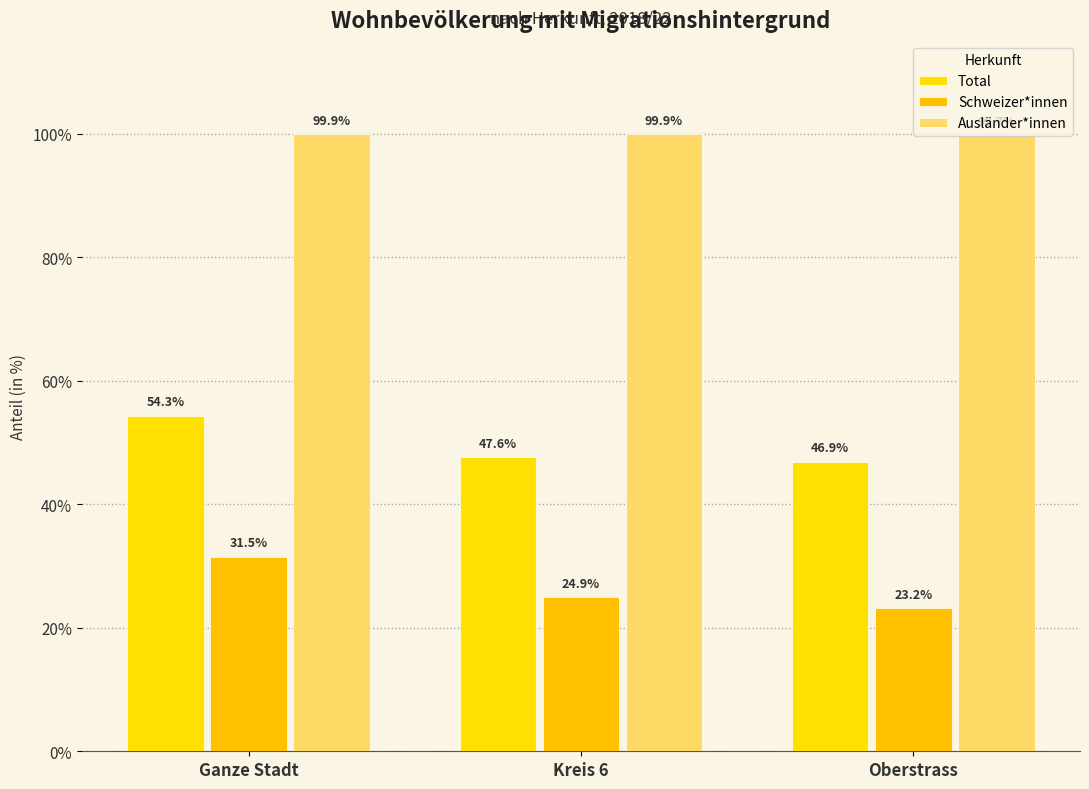

Rank the categories by Ausländer*innen value from lowest to highest.

Oberstrass, Ganze Stadt, Kreis 6